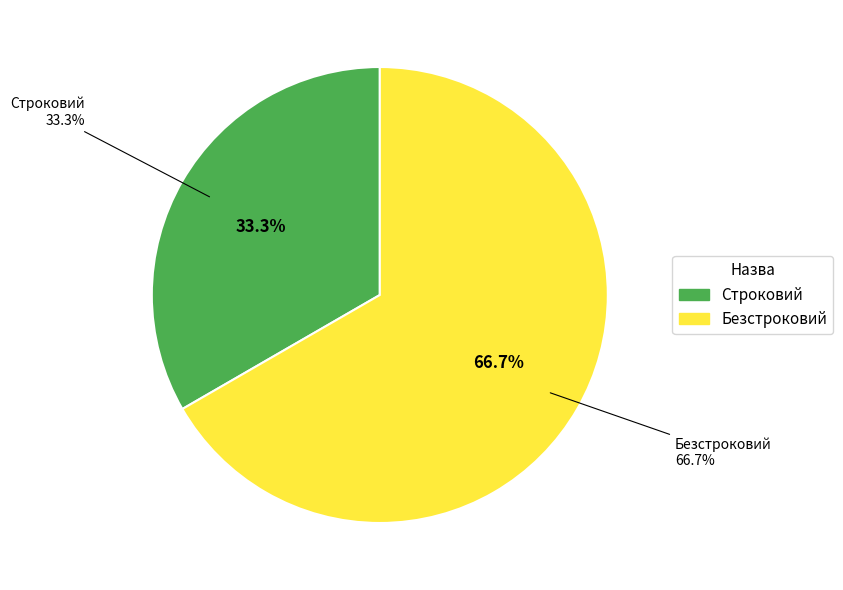

To the nearest percent, what percentage of the pie is Безстроковий?

67%